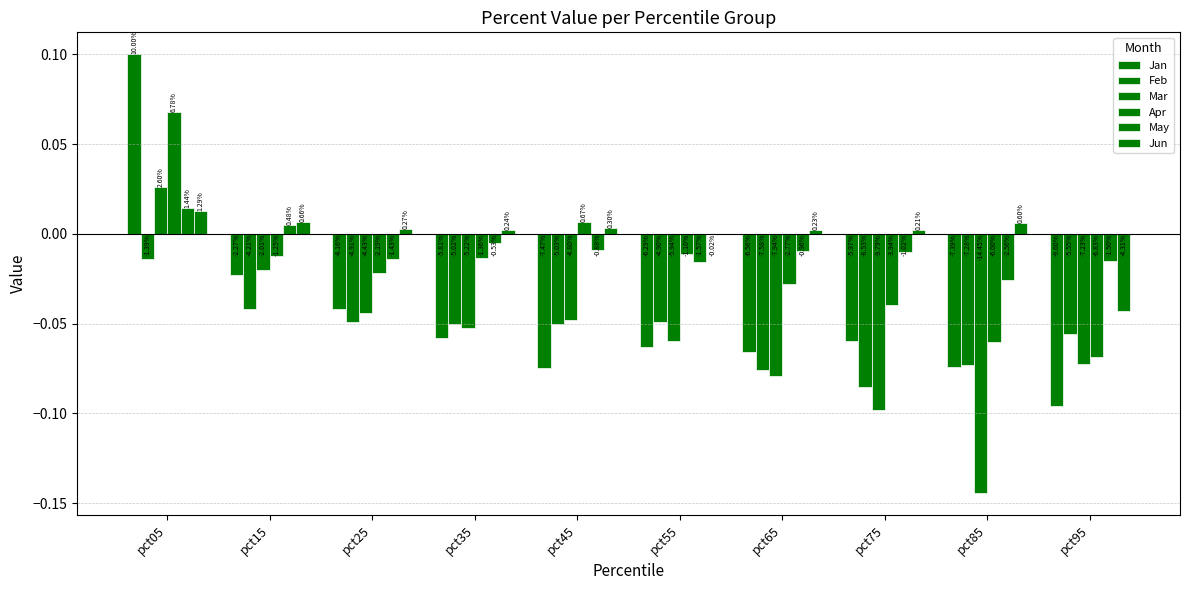

Are the bars horizontal?

No